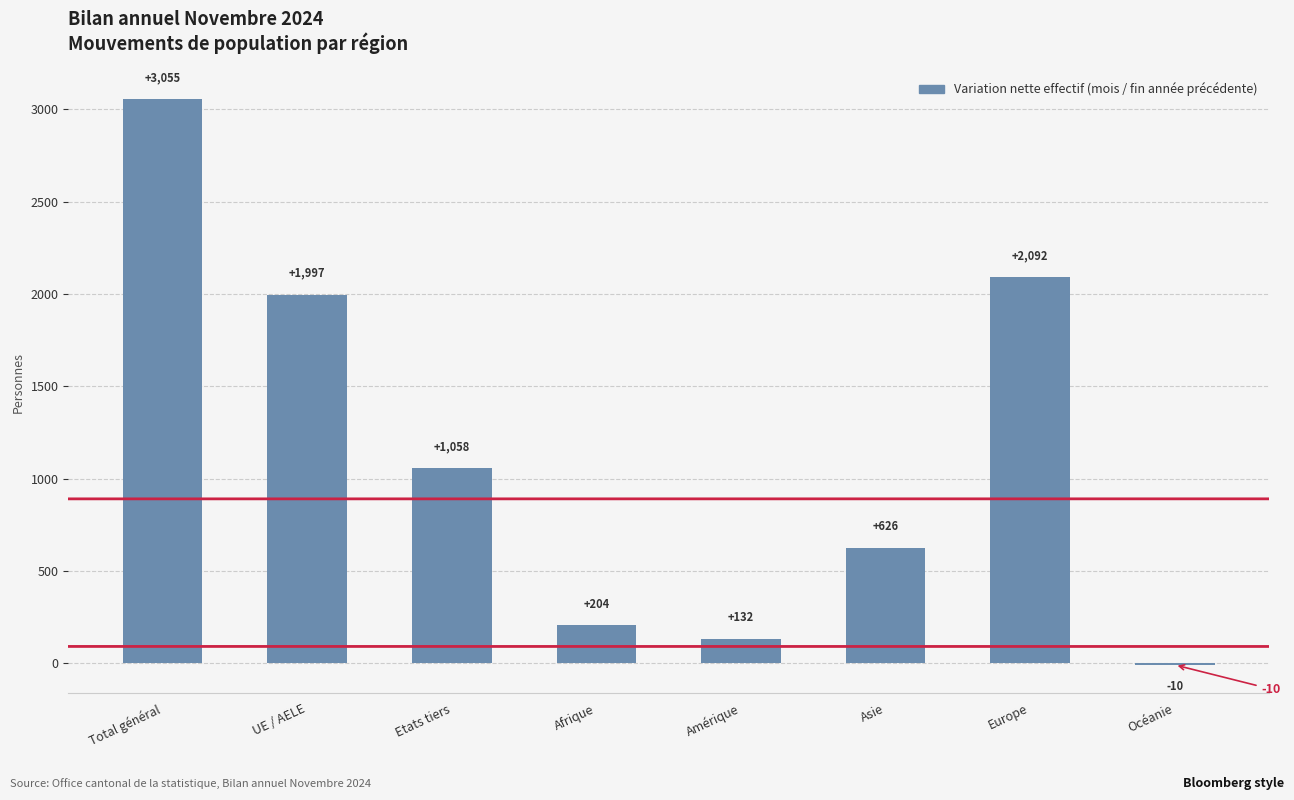

The chart shows a value of 1058 at Etats tiers. True or false?

True